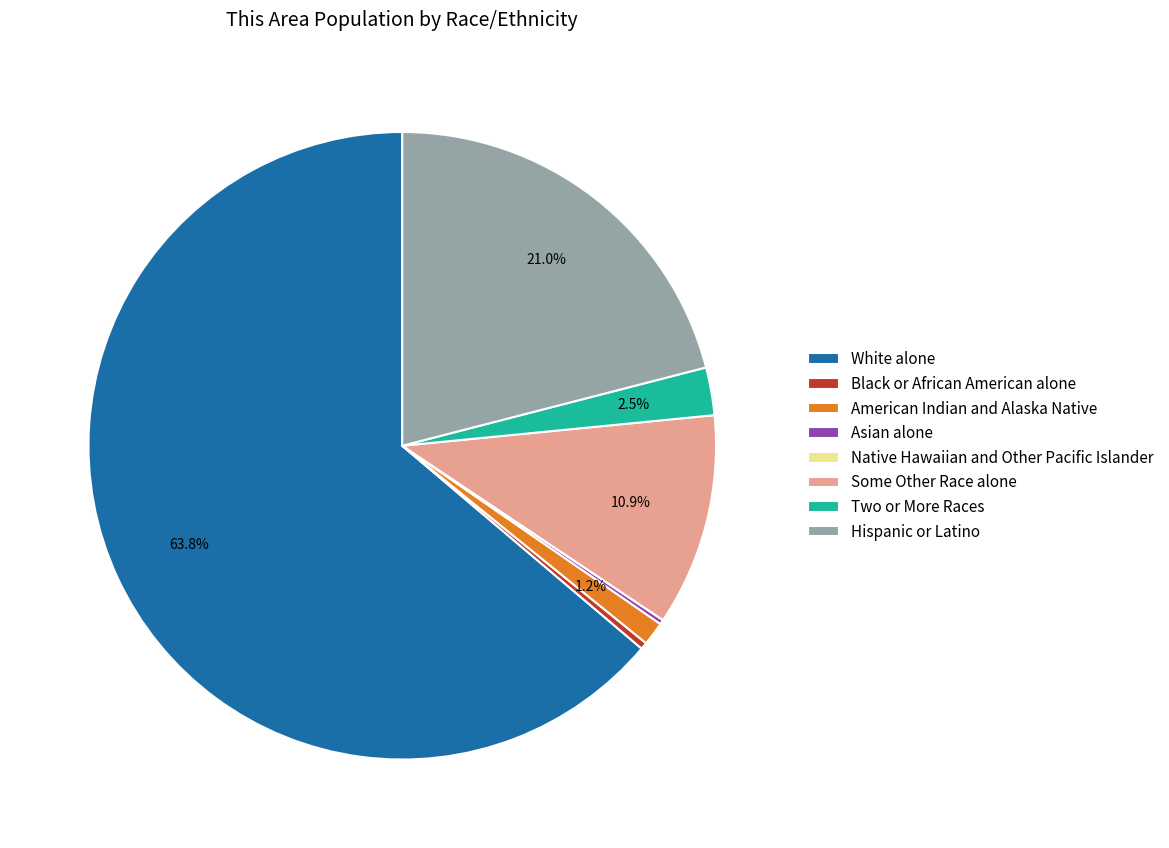

Between American Indian and Alaska Native and Some Other Race alone, which is larger?

Some Other Race alone